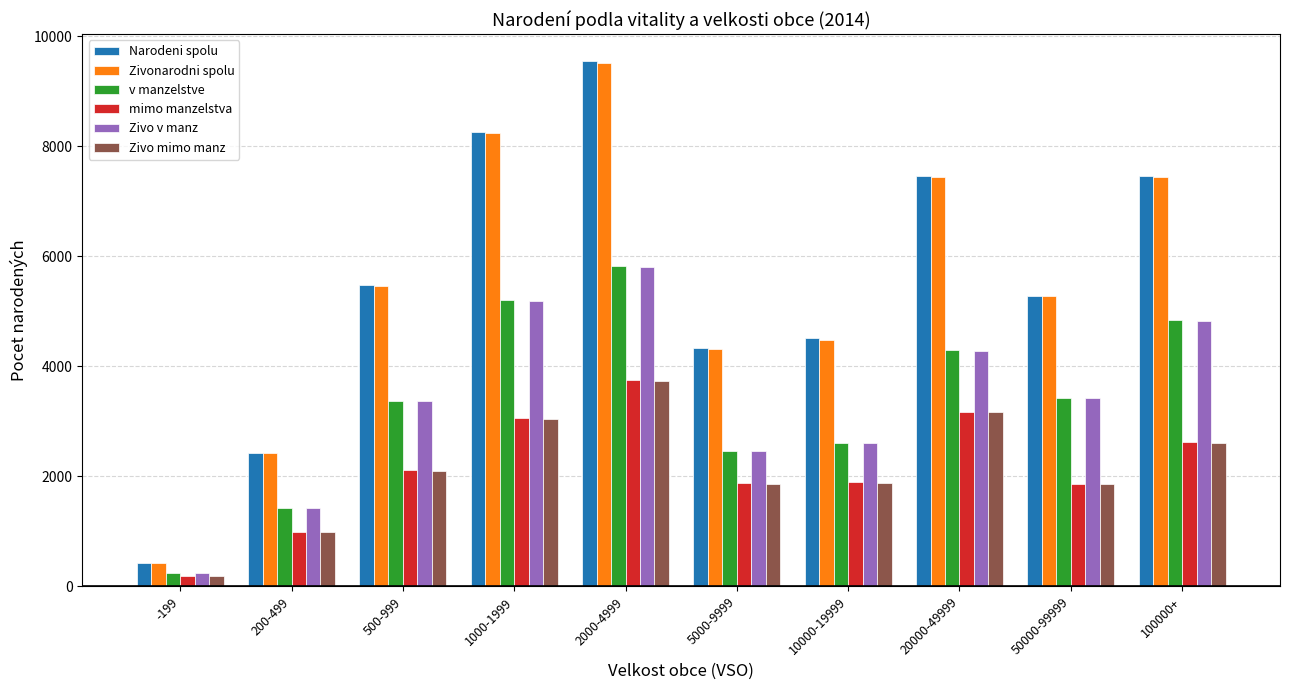

What is the label of the 1st bar from the left?

-199